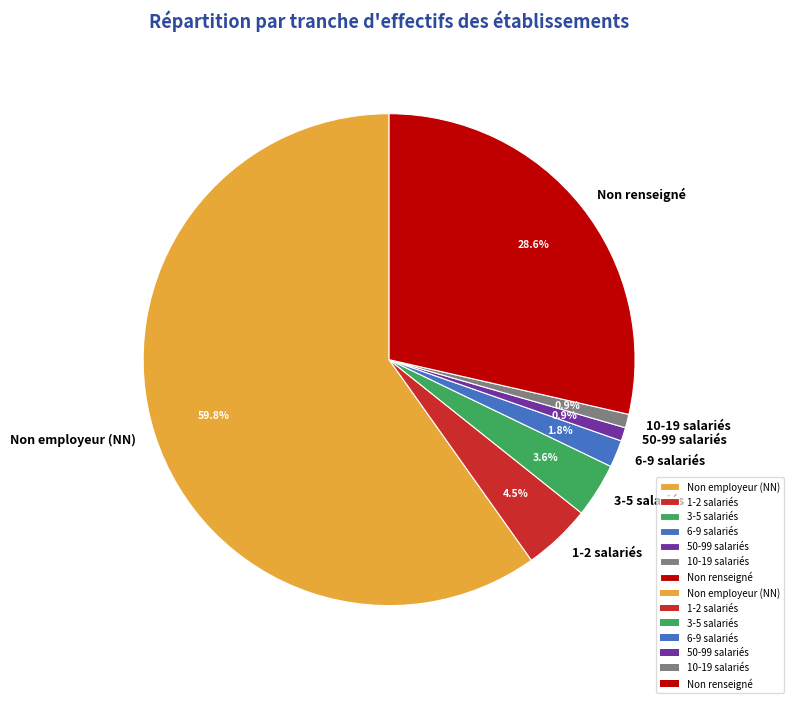

Which category has the biggest portion of the pie?

Non employeur (NN)